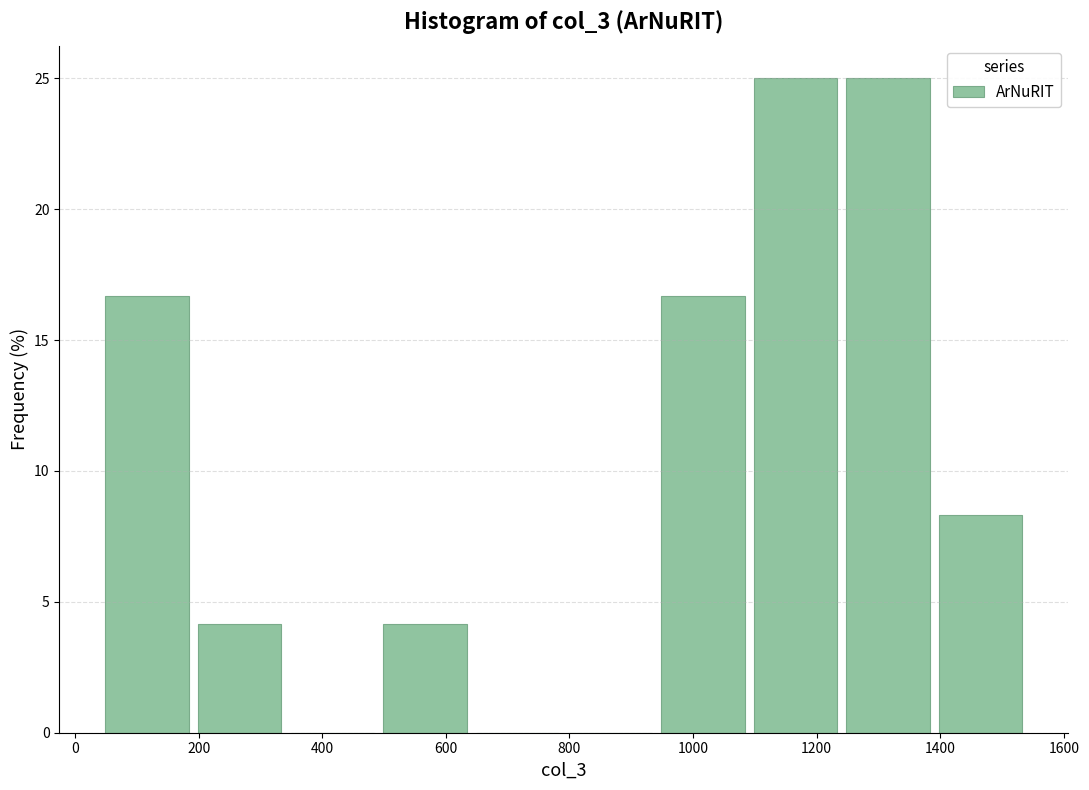

What is the height of the bar covering 940 to 1100 on the x-axis? Neither the bar edges nor the heights are printed on the chart, so give them approximately, as read against the axes.

16.5